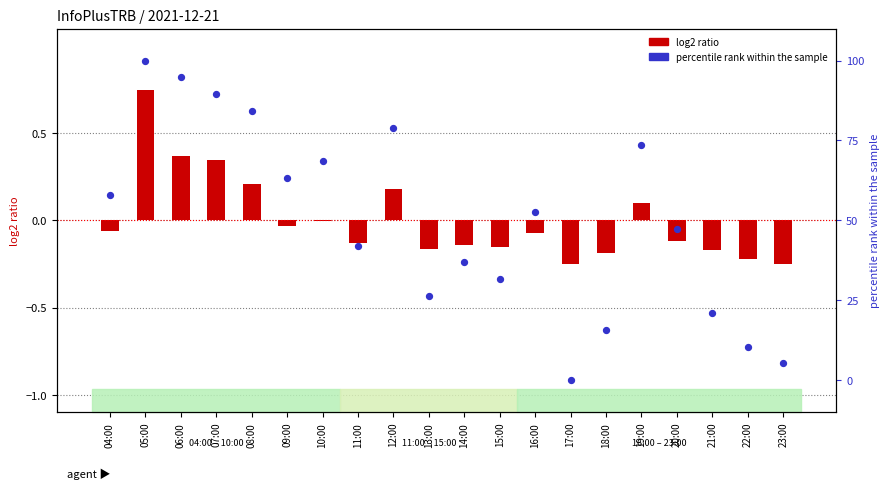

What are all the series names shown in the legend?

log2 ratio, percentile rank within the sample